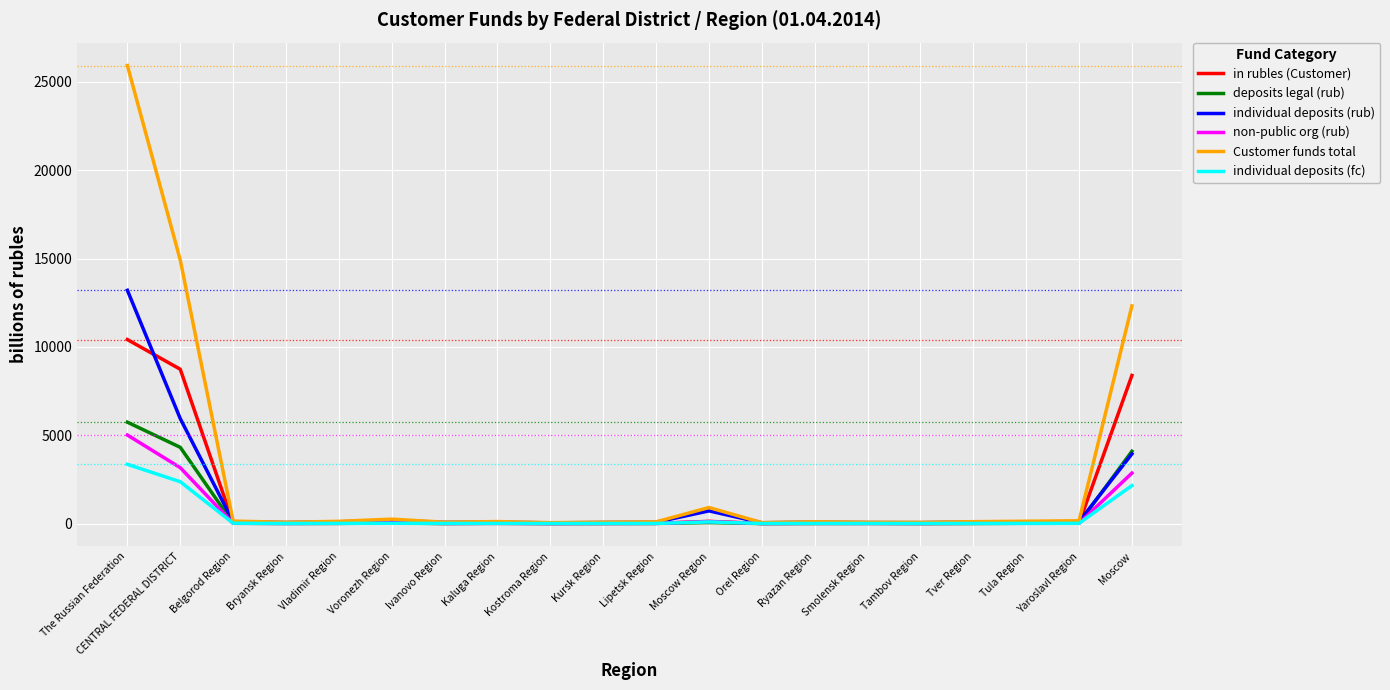

Which label corresponds to the largest value in the chart?

The Russian Federation